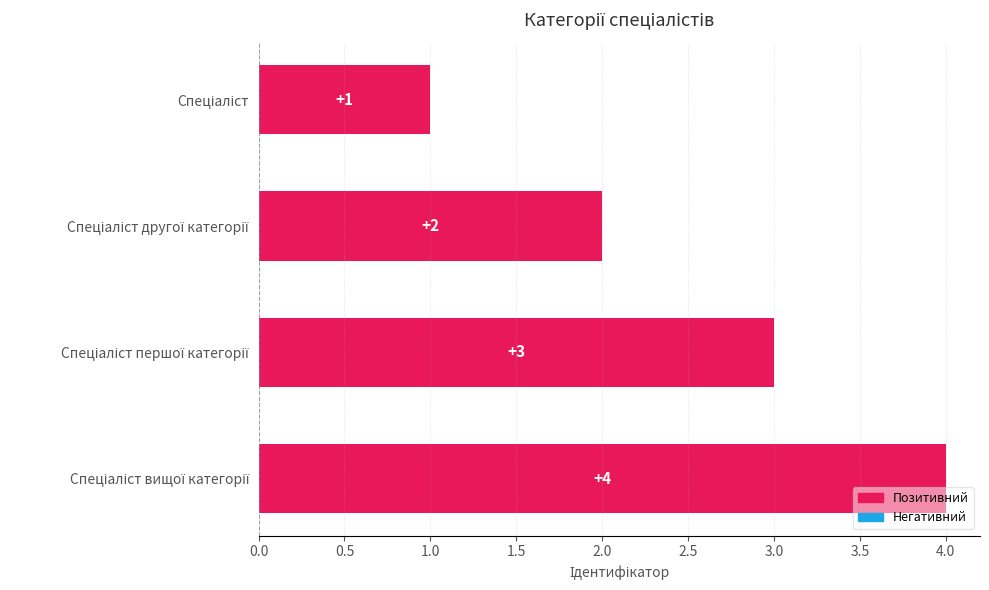

What is the sum of all values?

10